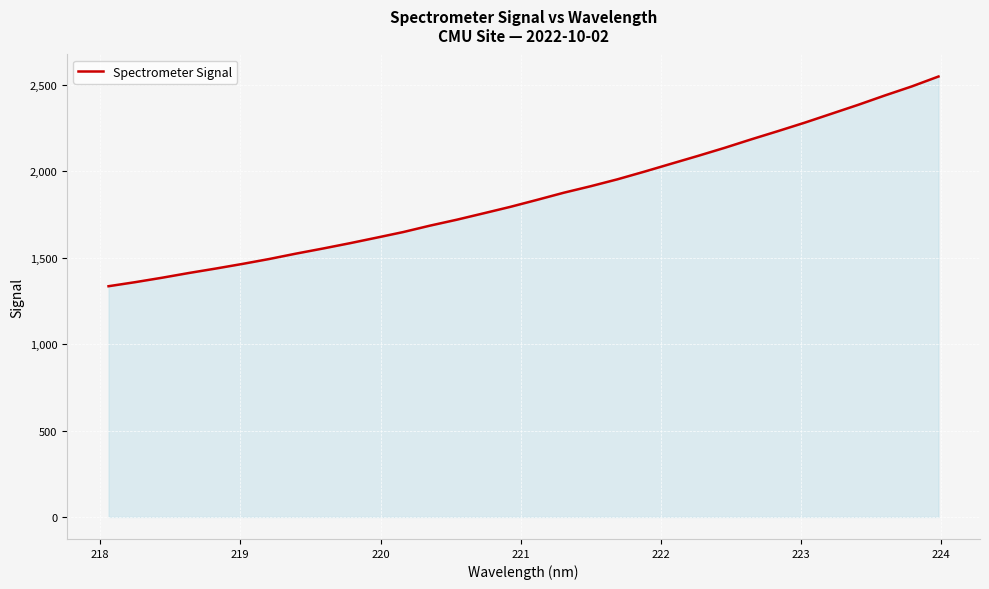

What is the minimum value shown in the chart?

1335.4